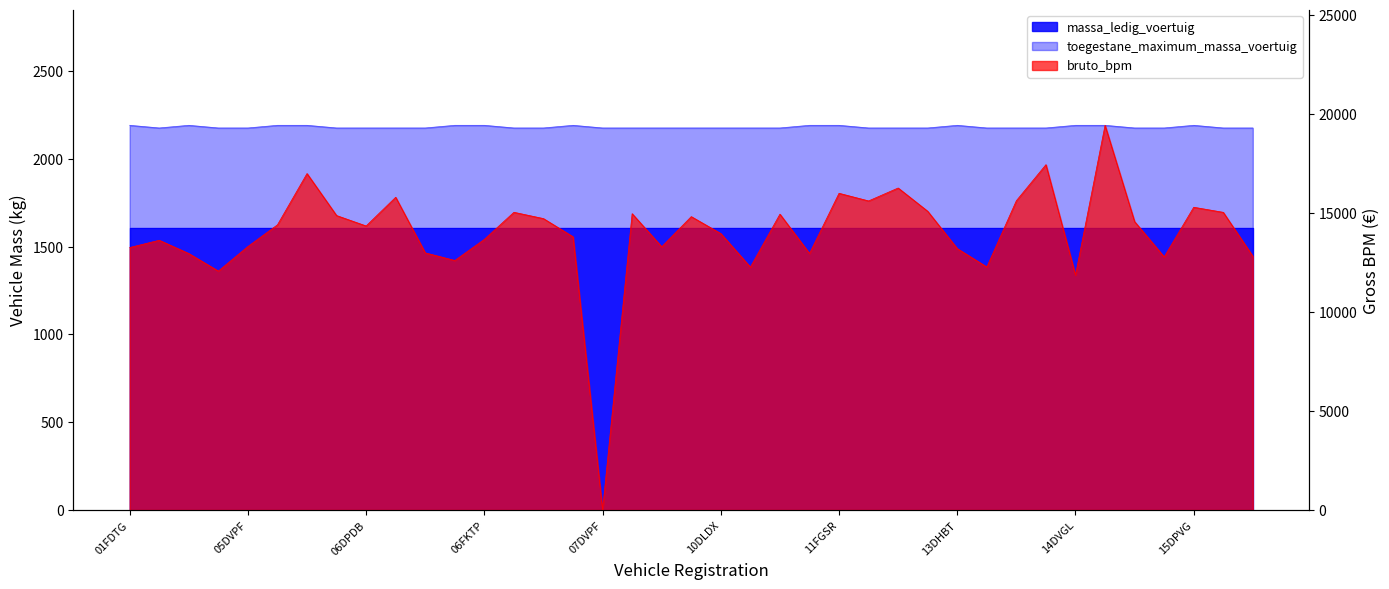

Does the chart have visible grid lines?

No